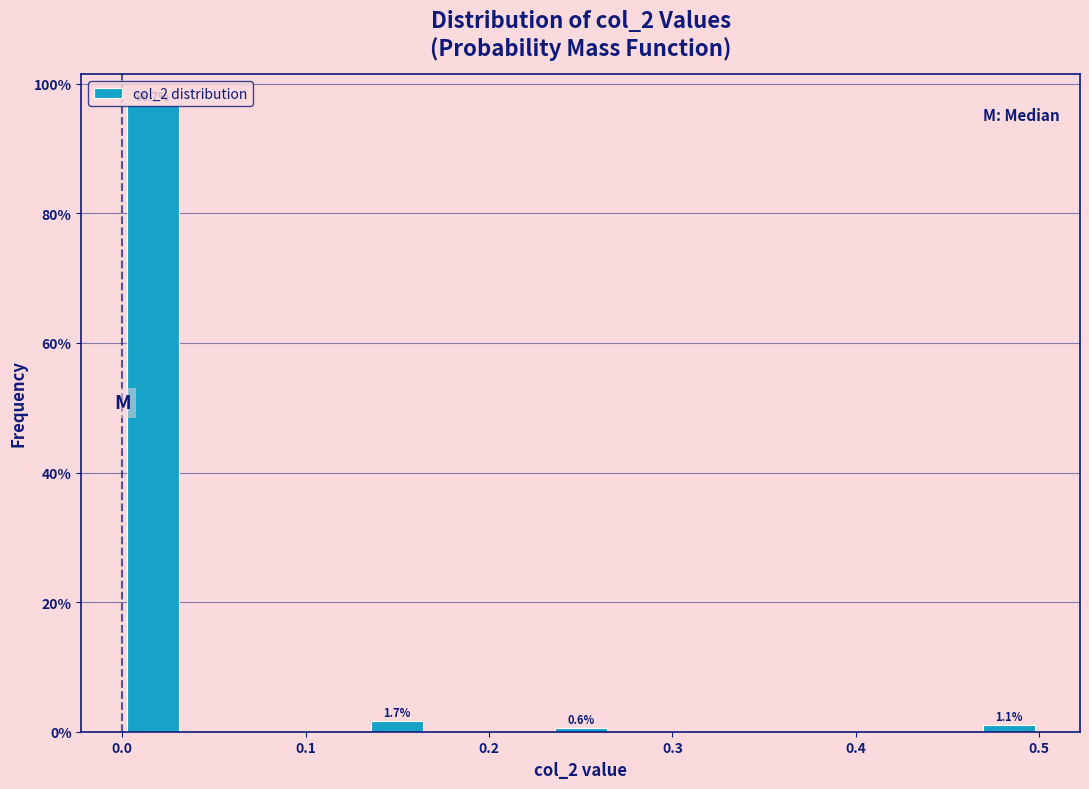

Read against the x-axis, roughly where is the centre of the tallest bar?

0.02